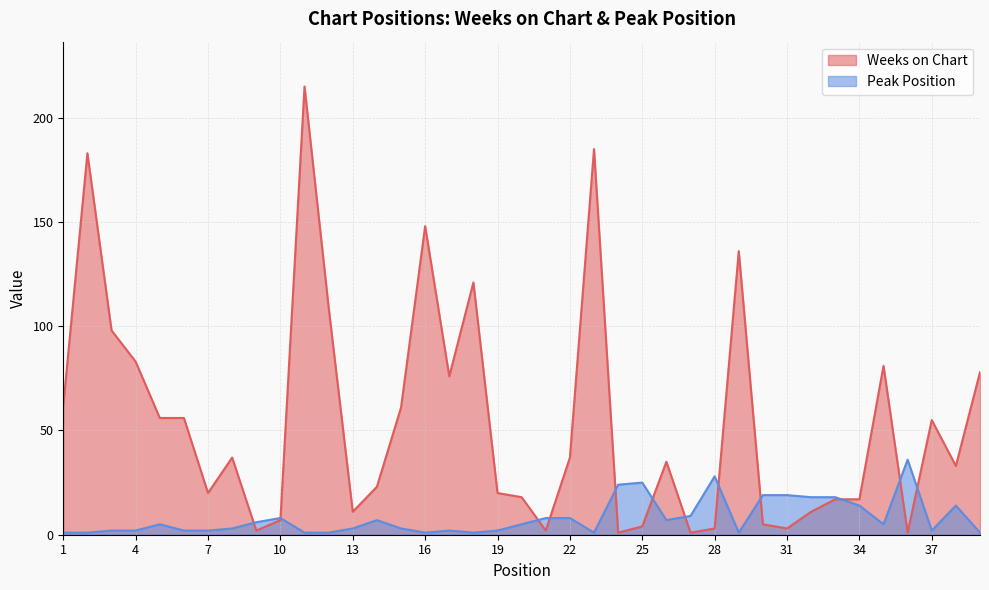

What is the difference between the maximum and second lowest values in the Weeks on Chart series?

214